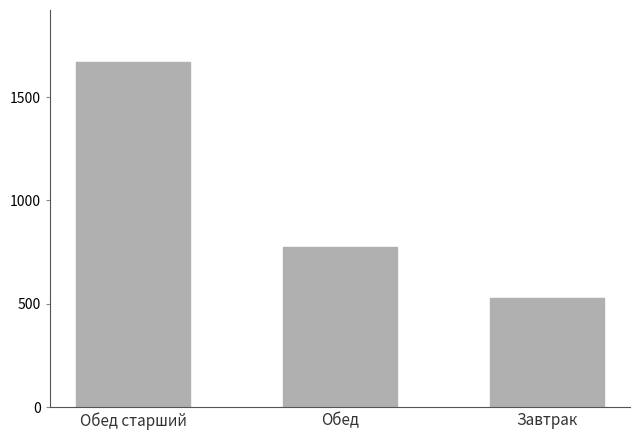

The value at Обед is 776. True or false?

True